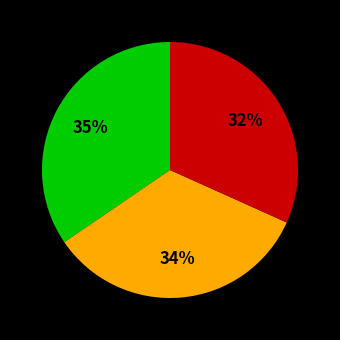

Is there a majority slice in this chart?

No